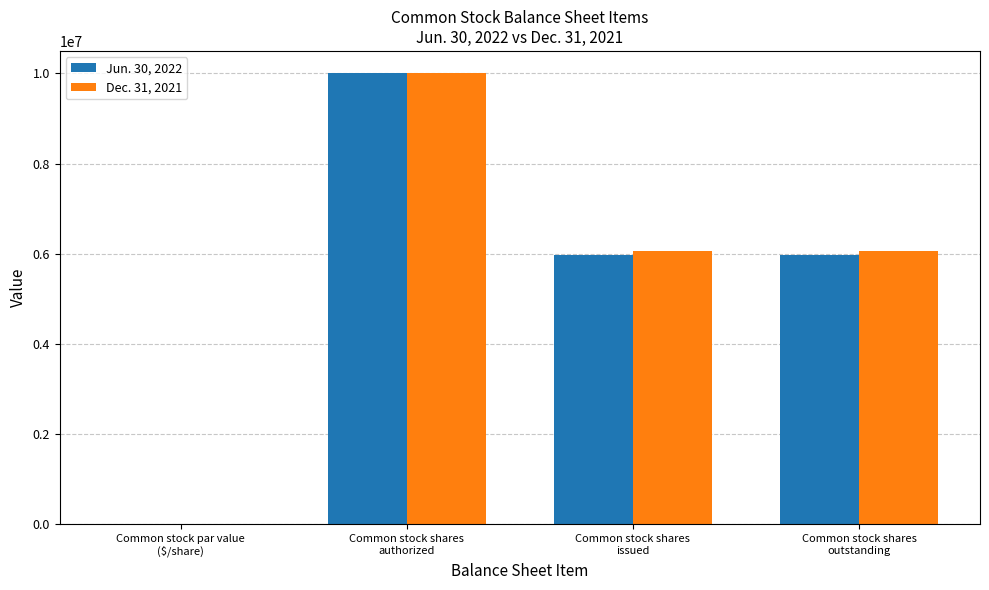

What is the highest value of the Dec. 31, 2021 series?

10000000.0